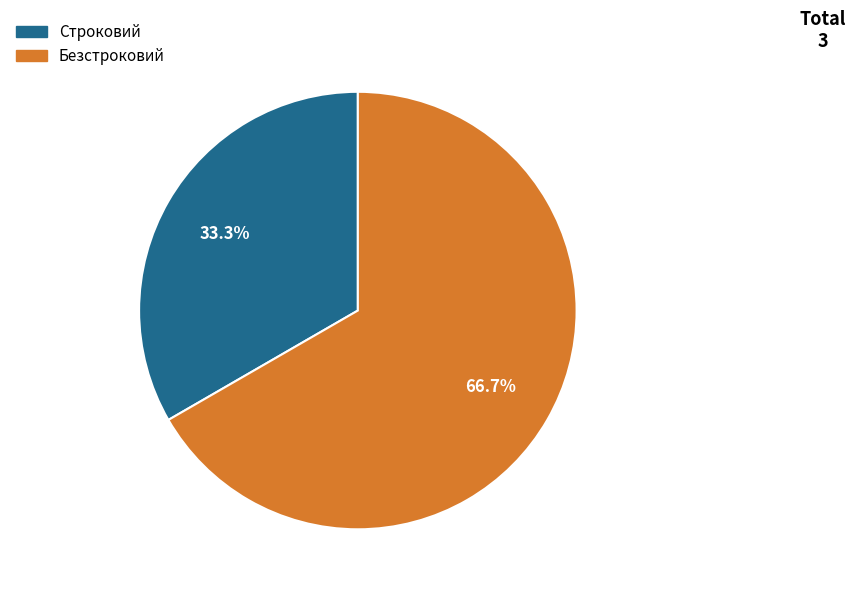

Rank the categories by value from lowest to highest.

Строковий, Безстроковий